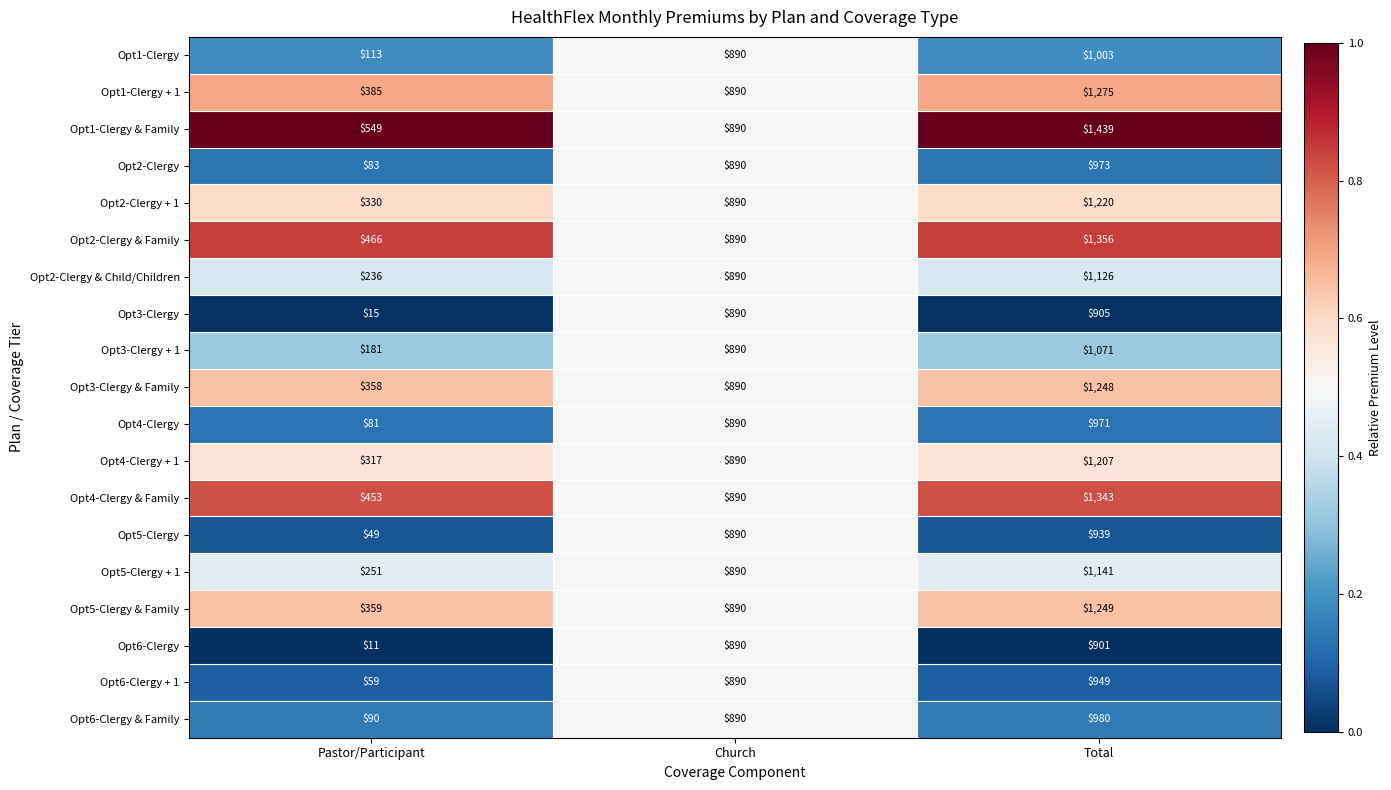

Which label corresponds to the smallest value in the chart?

Pastor/Participant